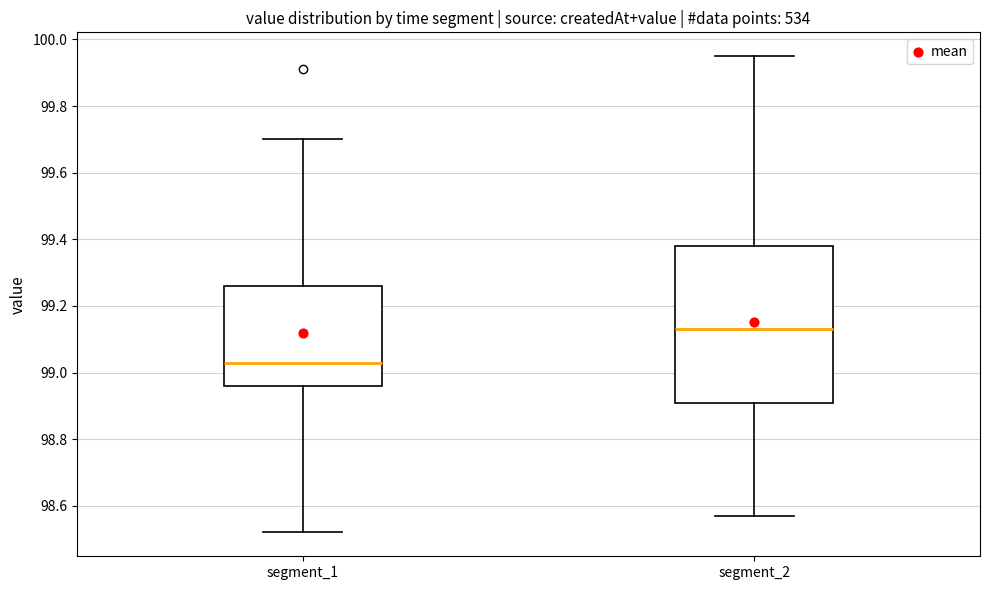

Reading left to right, transcribe this box plot: for each box, give where its median line is, the range the box spans, and where its two whiskers end, as read against the y-axis. The values are not printed on the chart, so give them approximately, as read against the axis.

segment_1: median 99.04, box 98.96 to 99.26, whiskers 98.52 to 99.70
segment_2: median 99.14, box 98.90 to 99.38, whiskers 98.58 to 99.96